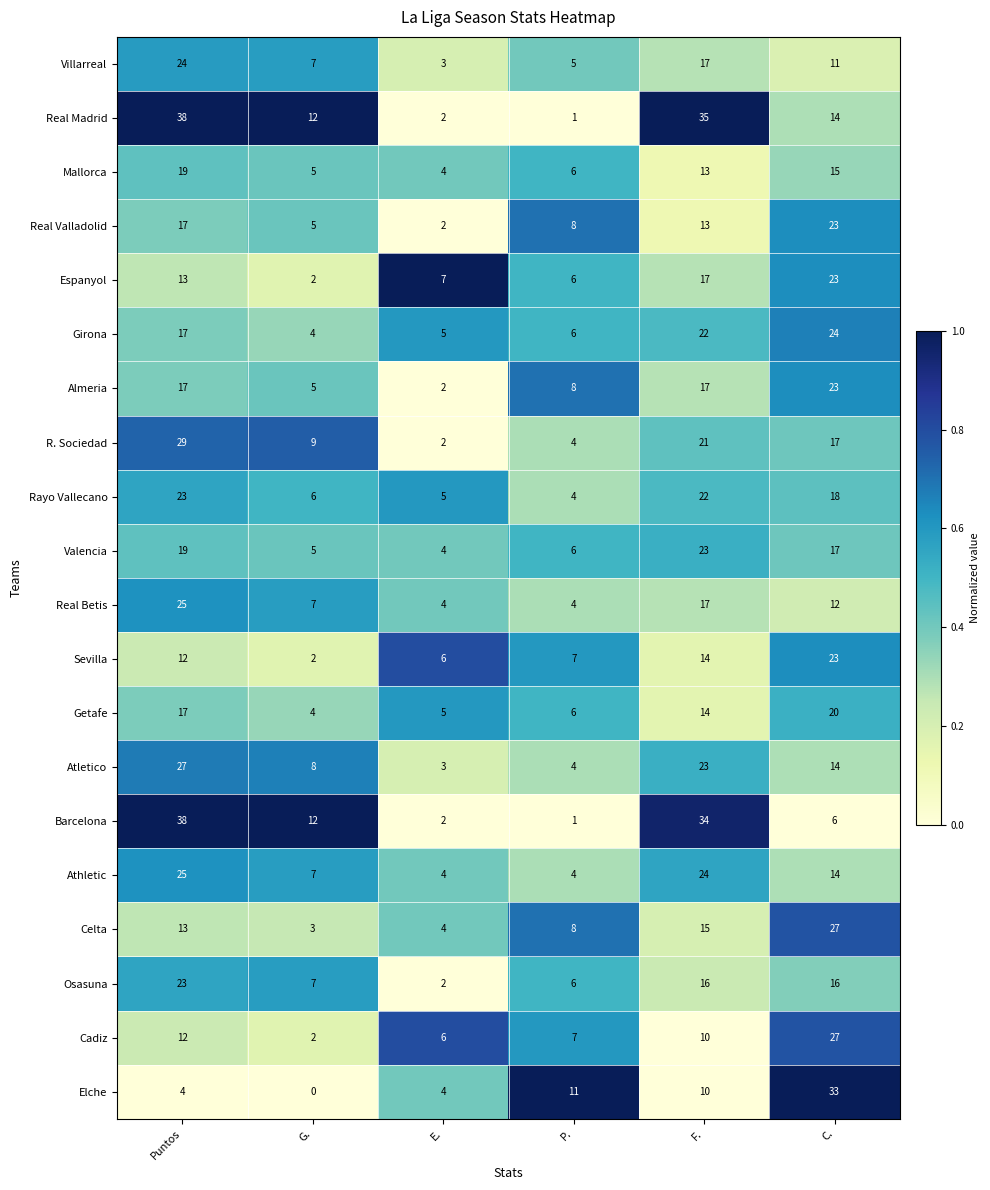

What is the total value across all series at E.?

76